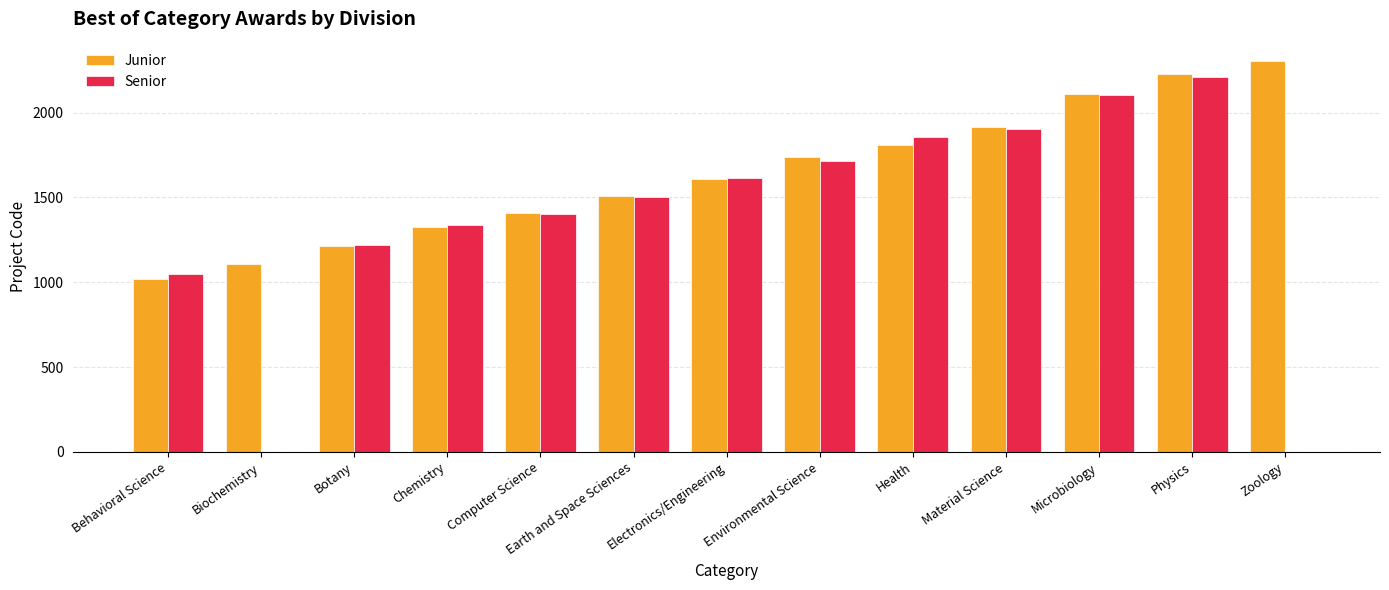

What is the total value across all series at Microbiology?

4209